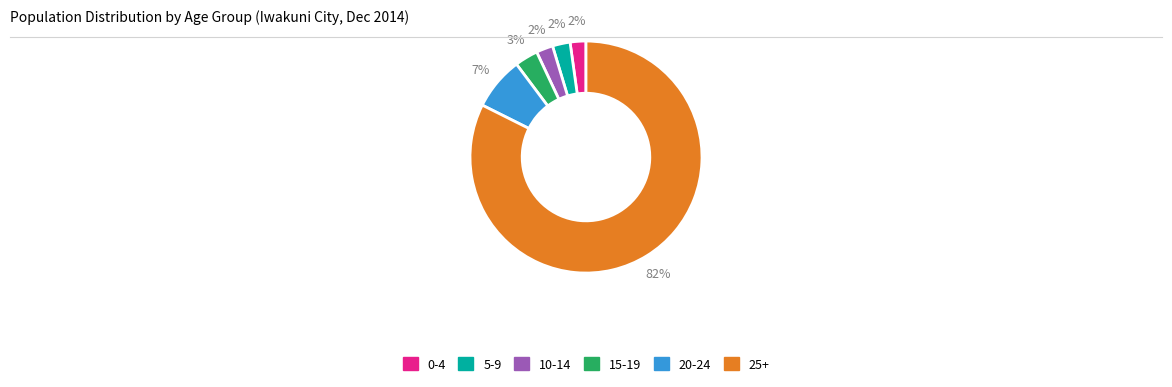

How many segments does this pie chart have?

6